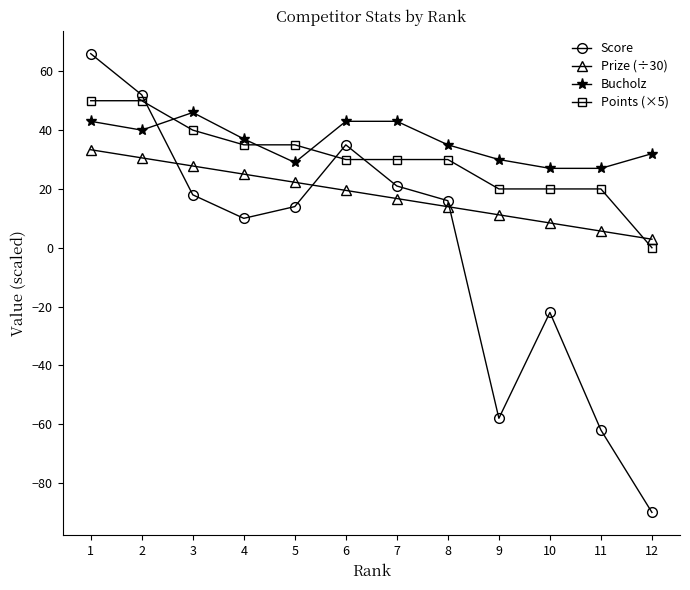

Which label corresponds to the largest value in the chart?

1